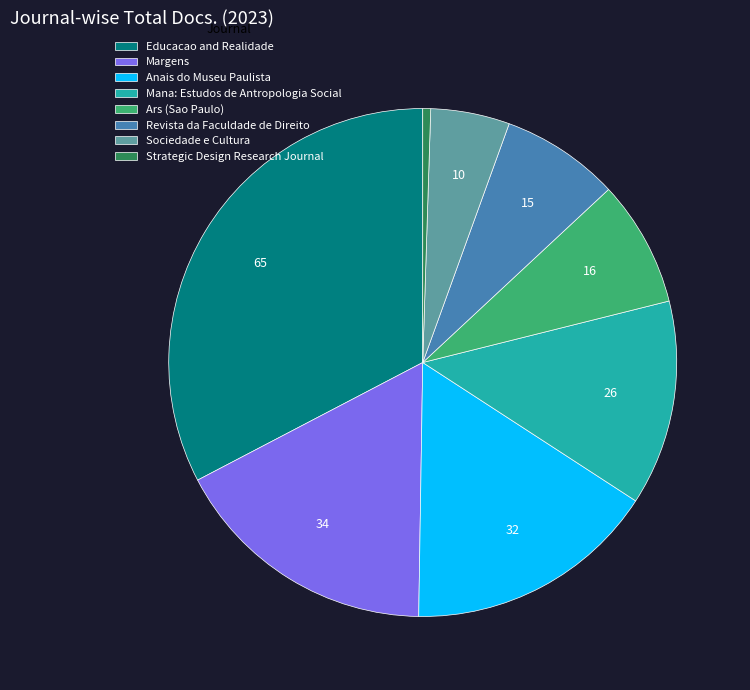

Do Sociedade e Cultura and Ars (Sao Paulo) together represent more than half of the pie?

No